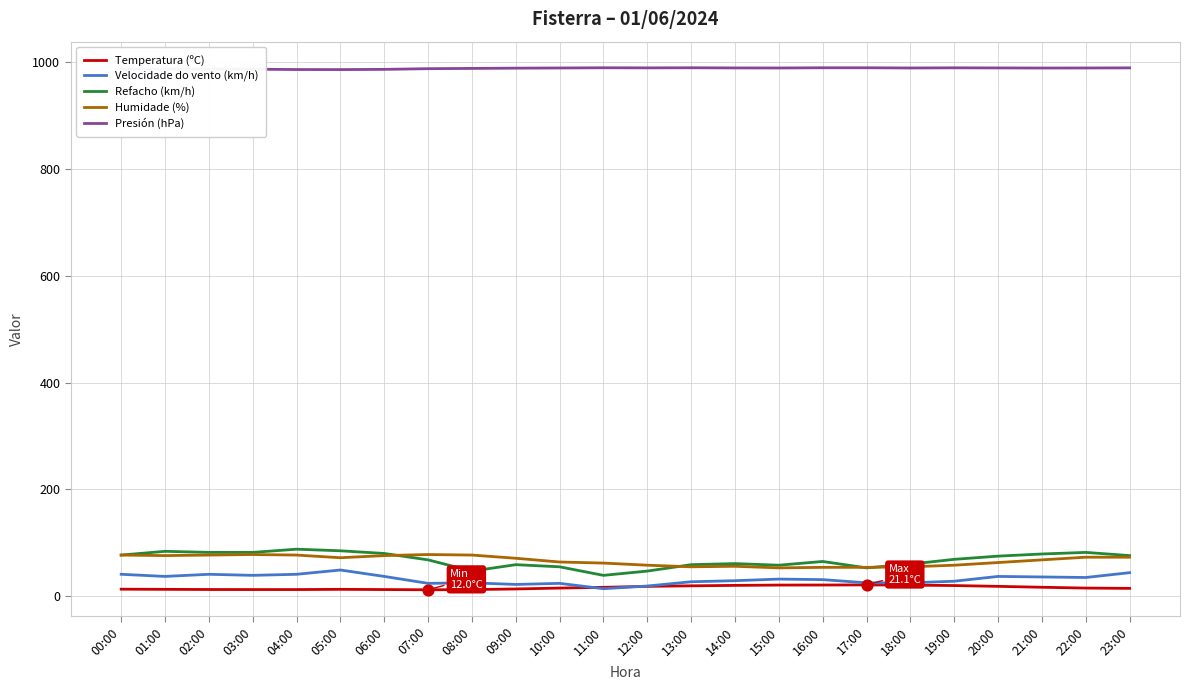

Is the value of Presión (hPa) at 14:00 greater than the value of Refacho (km/h) at 22:00?

Yes